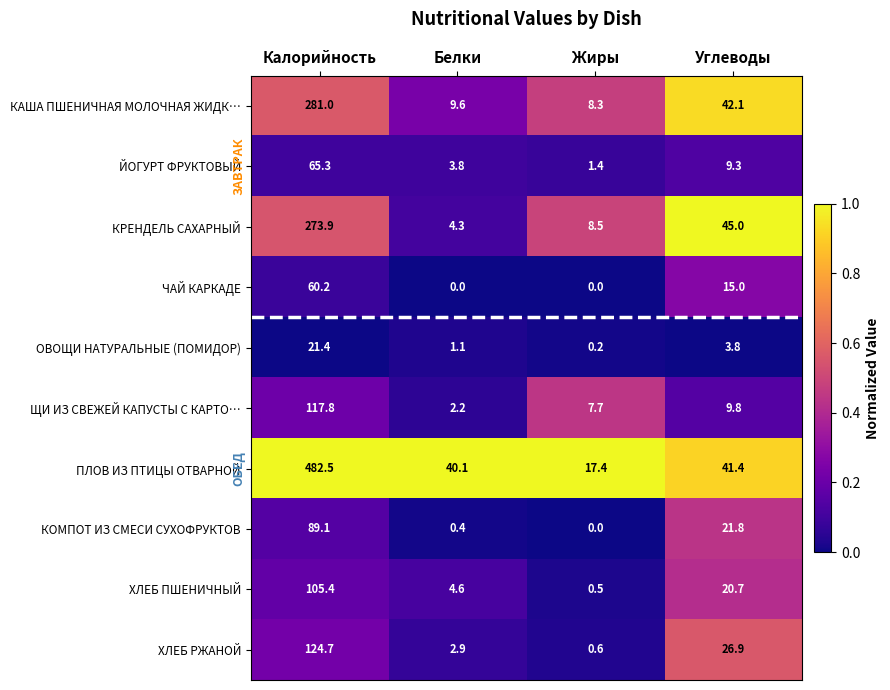

Which category has the highest value in the ЙОГУРТ ФРУКТОВЫЙ series?

Калорийность